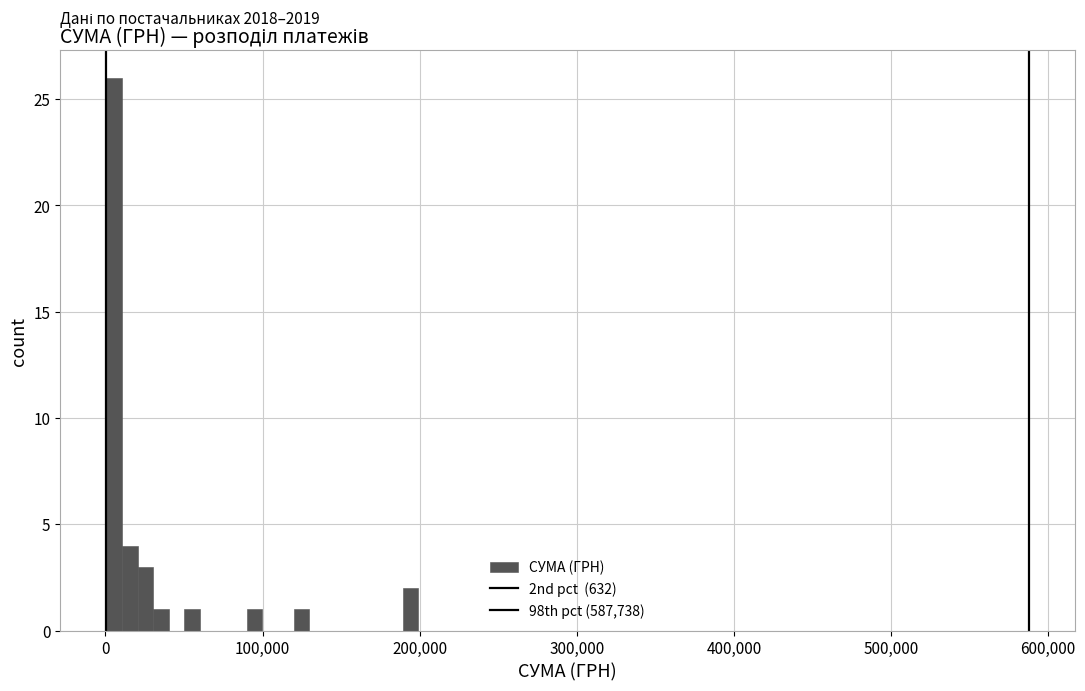

Read against the x-axis, roughly where is the centre of the tallest bar?

10000